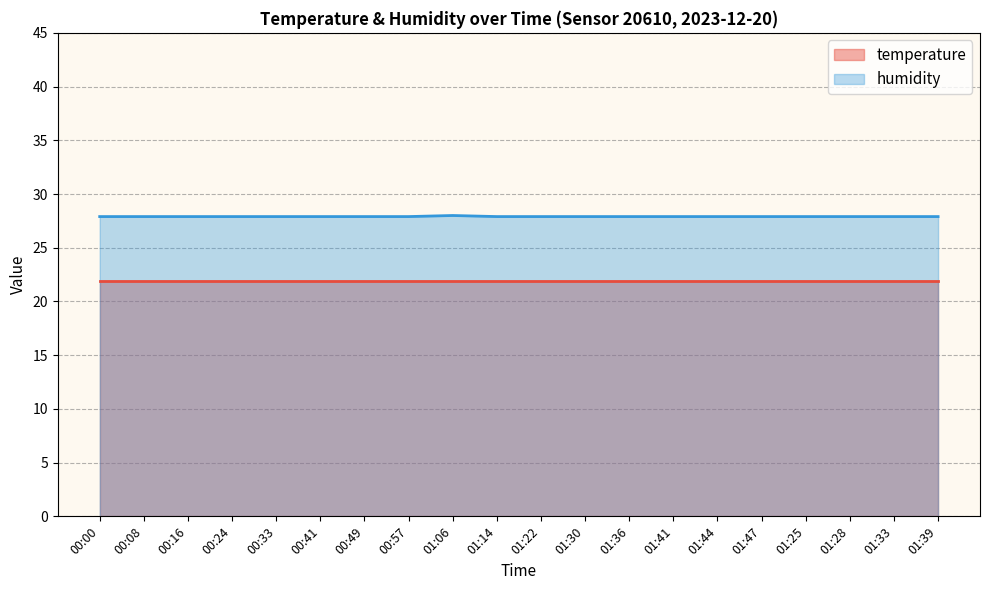

What is the difference between the maximum and minimum values?

0.1